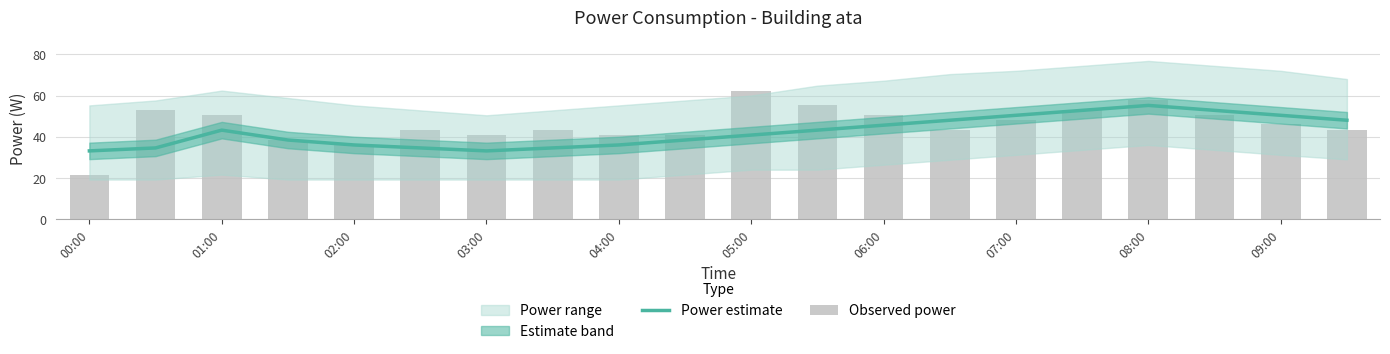

What is the minimum value for Power estimate?

33.1